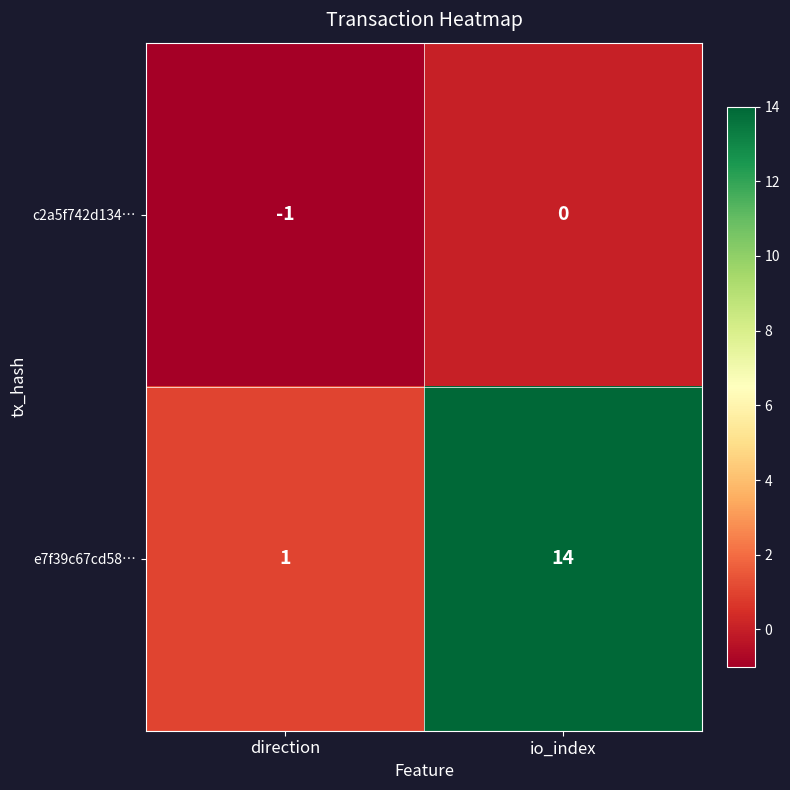

Rank the series by their maximum value, from lowest to highest.

c2a5f742d134…, e7f39c67cd58…